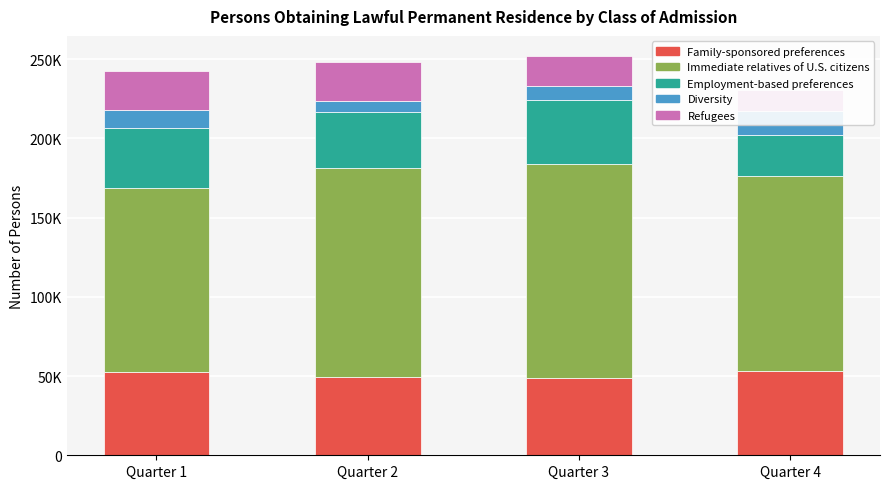

Is it true that Family-sponsored preferences equals 52723 at Quarter 1?

True